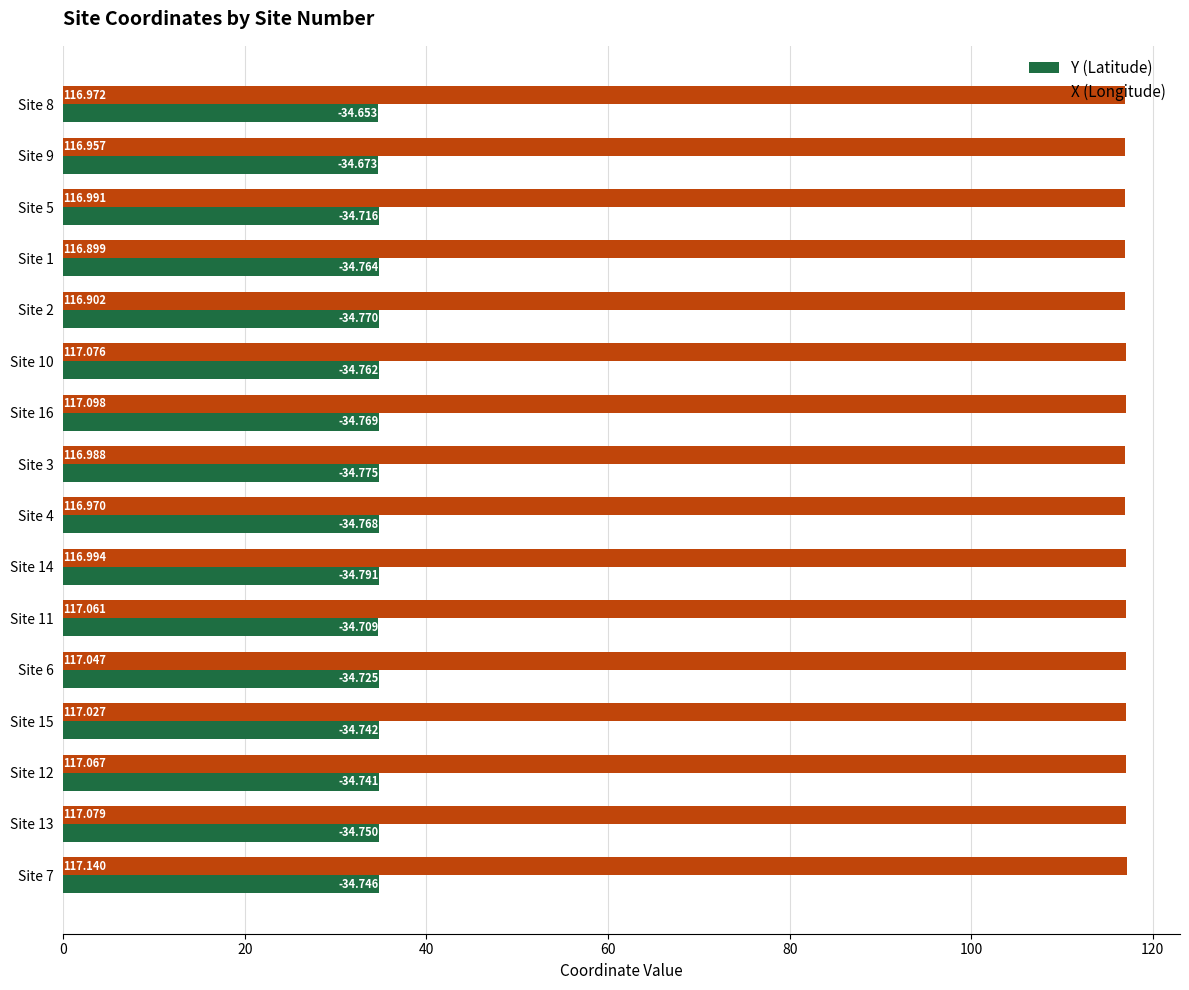

At Site 16, list the series in order from largest to smallest.

X (Longitude), Y (Latitude)